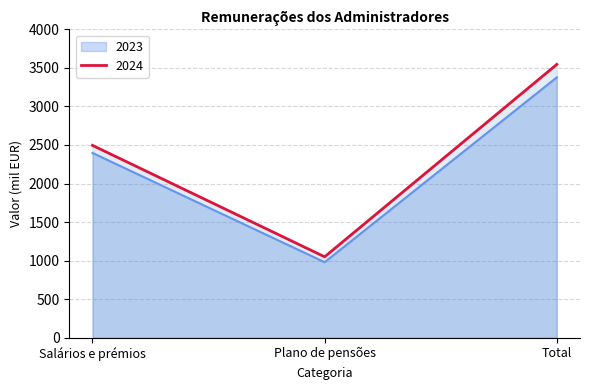

What is the value of the 2023 point at the 1st from the left?

2397